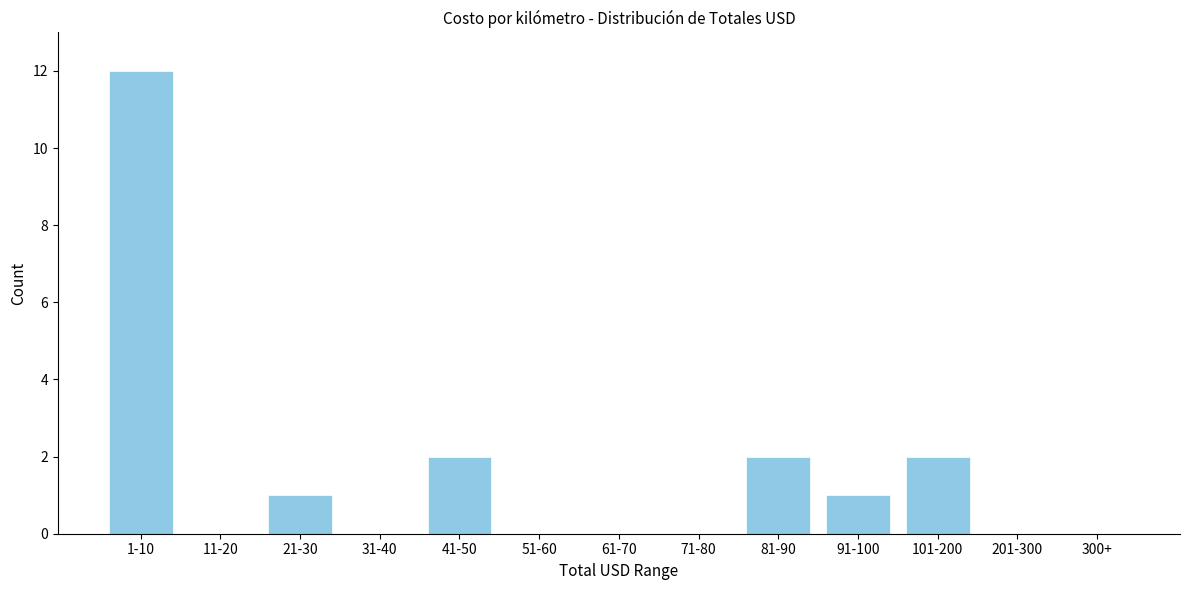

Reading right to left, list all the values displayed in this chart.

300+=0	201-300=0	101-200=2	91-100=1	81-90=2	71-80=0	61-70=0	51-60=0	41-50=2	31-40=0	21-30=1	11-20=0	1-10=12